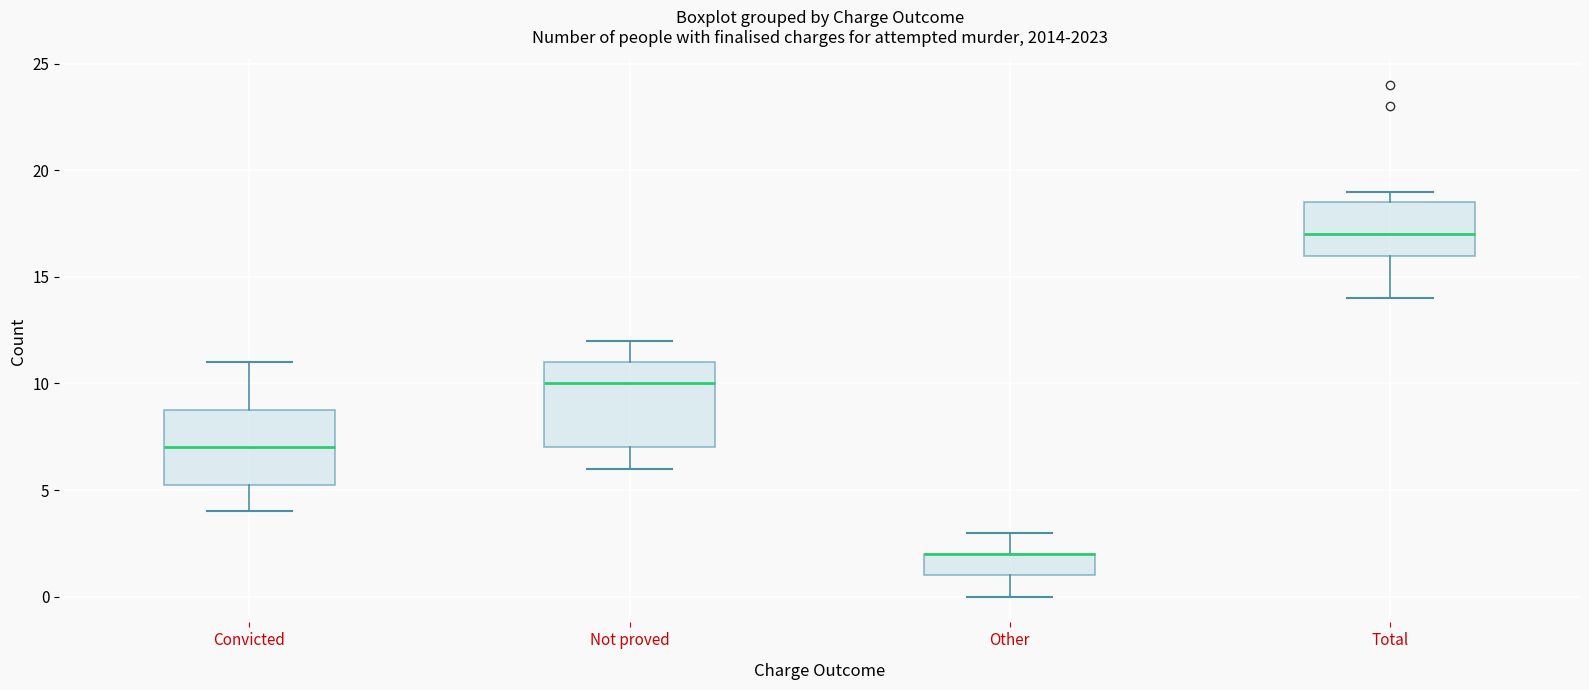

Reading left to right, transcribe this box plot: for each box, give where its median line is, the range the box spans, and where its two whiskers end, as read against the y-axis. The values are not printed on the chart, so give them approximately, as read against the axis.

Convicted: median 7.0, box 5.5 to 9.0, whiskers 4.0 to 11.0
Not proved: median 10.0, box 7.0 to 11.0, whiskers 6.0 to 12.0
Other: median 2.0 (drawn on the box's upper edge), box 1.0 to 2.0, whiskers 0.0 to 3.0
Total: median 17.0, box 16.0 to 18.5, whiskers 14.0 to 19.0